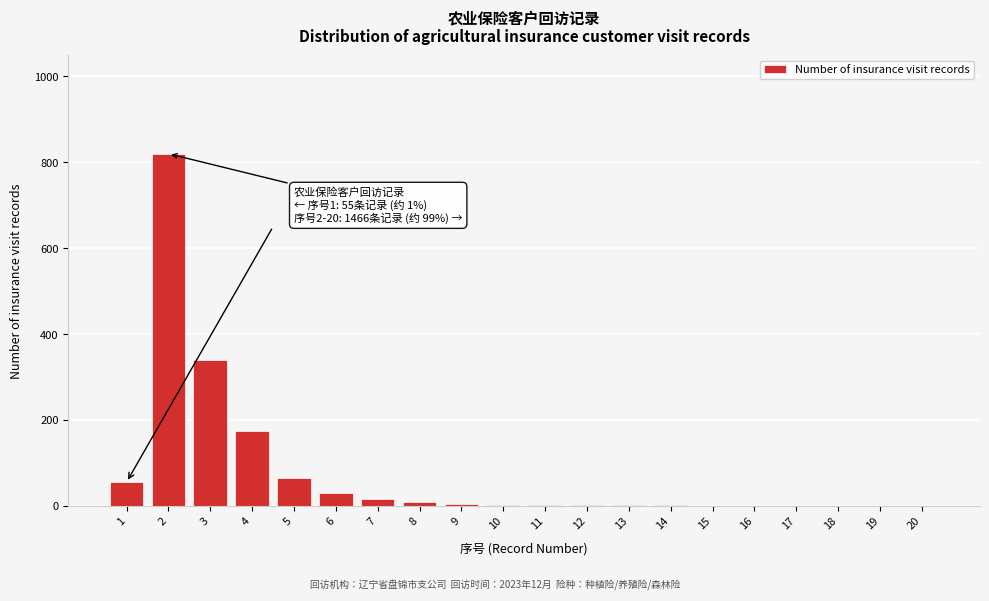

What is the maximum value shown in the chart?

820